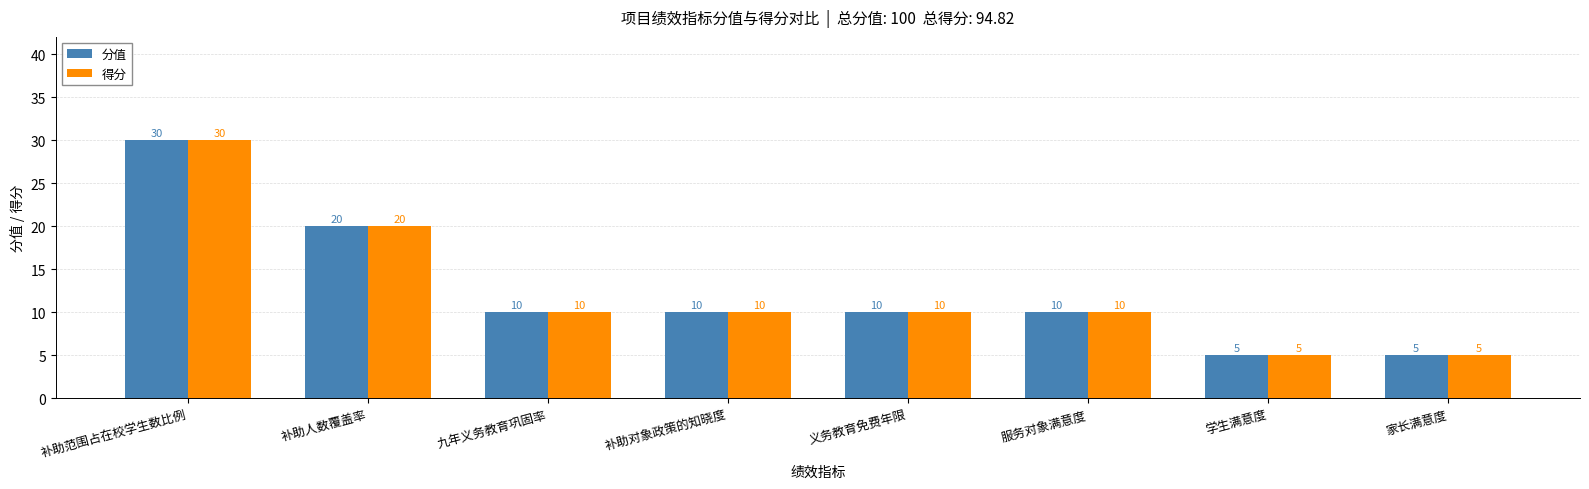

What is the sum of all 得分 values?

100